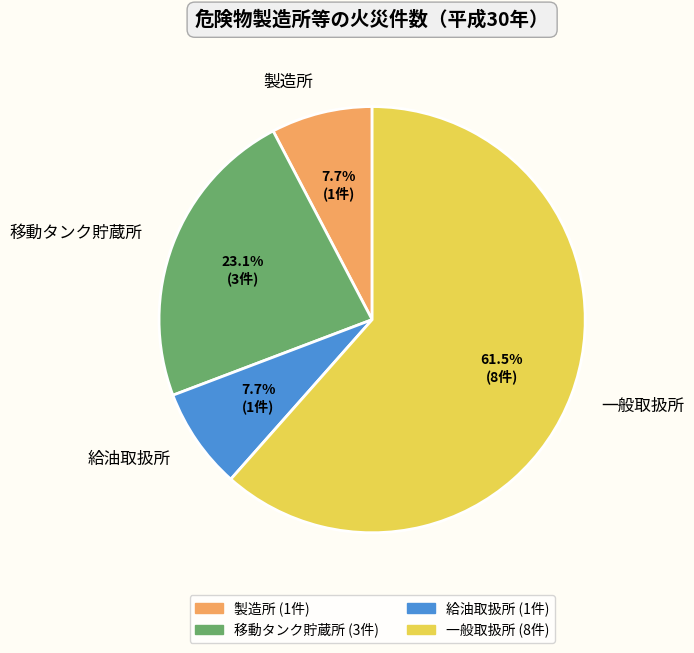

Is there any slice that represents more than half of the pie?

Yes